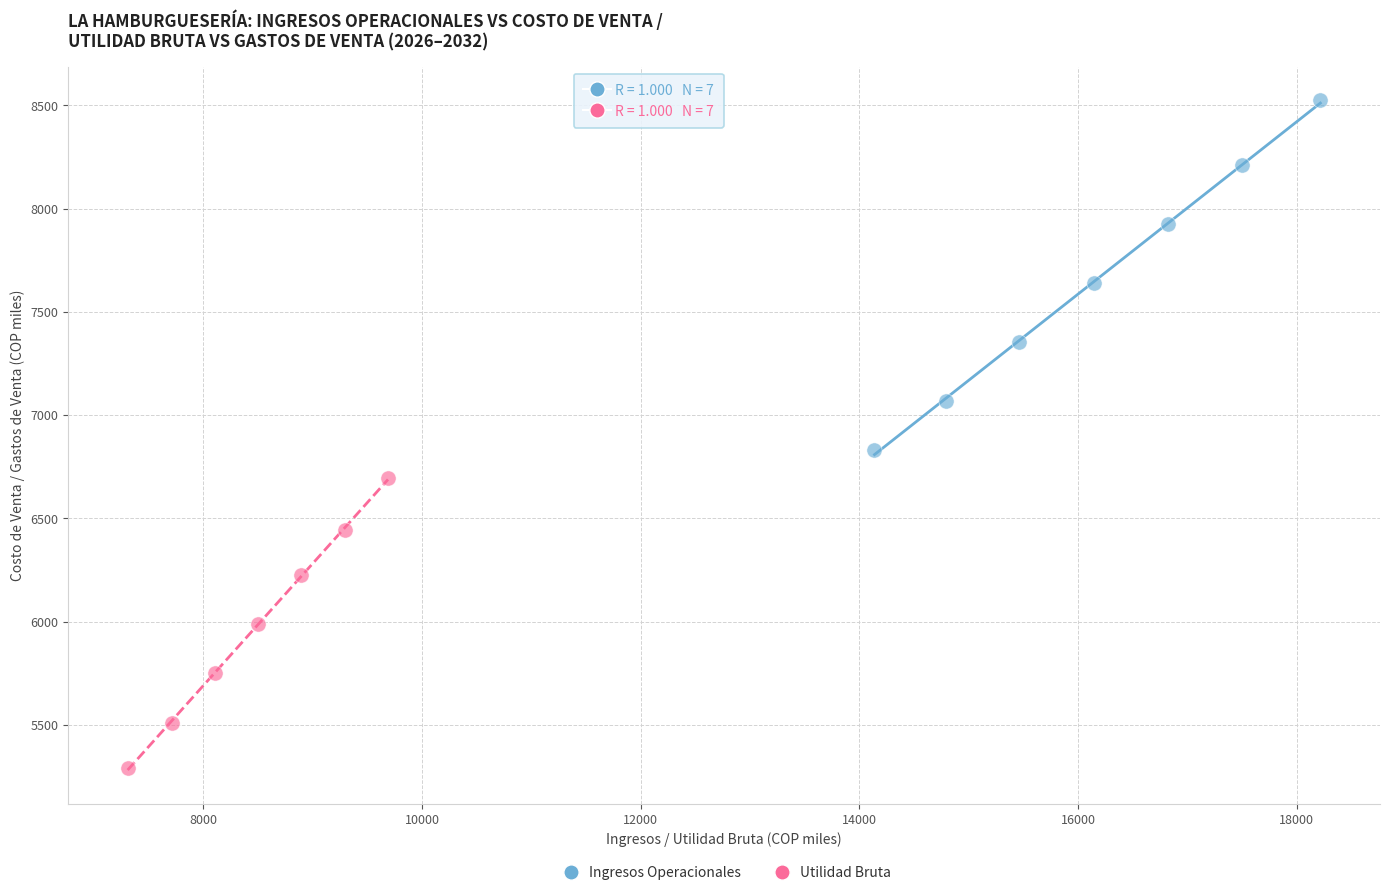

Which series has the largest Y range (max minus min)?

Ingresos Operacionales